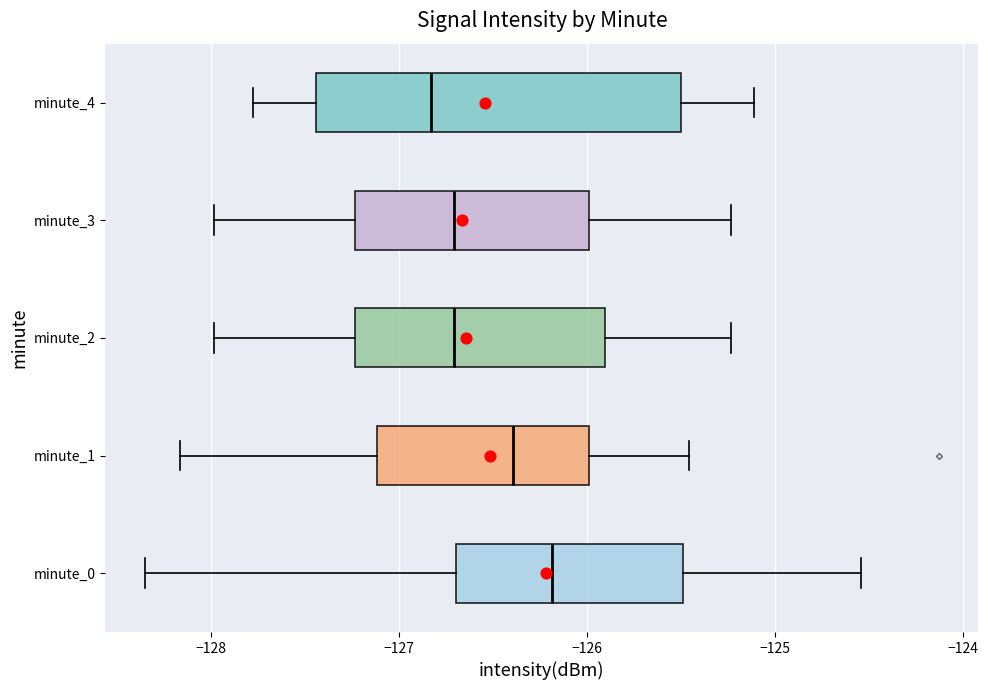

Which box is the widest, from its left edge to its right edge?

minute_4